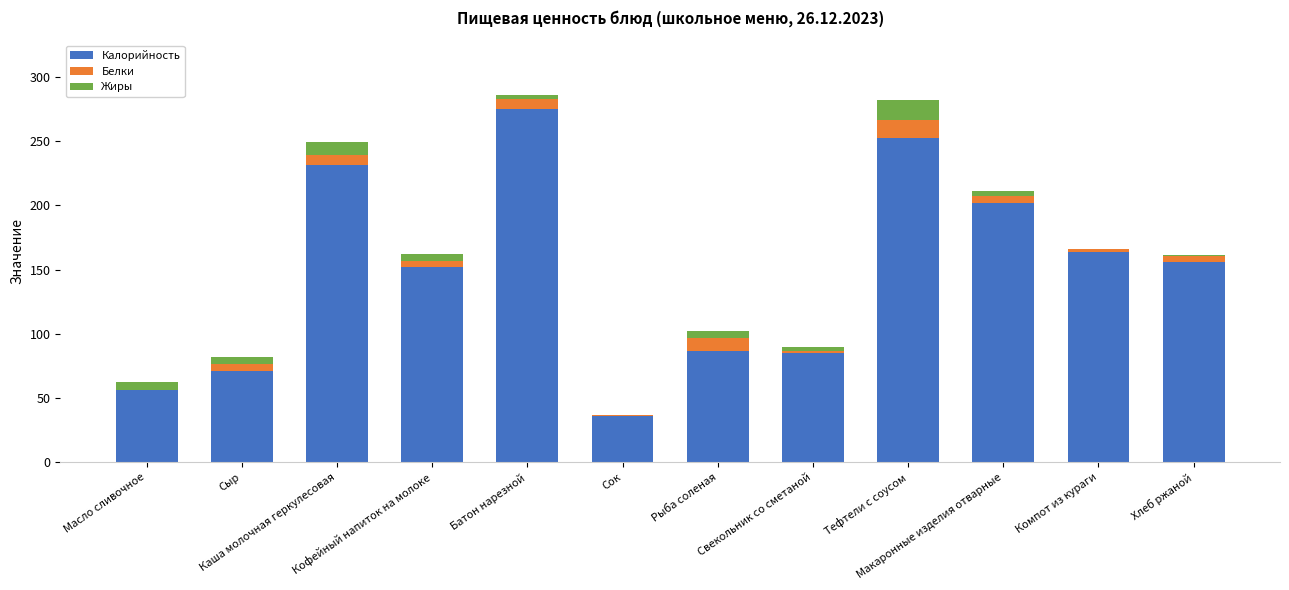

What is the highest value of the Калорийность series?

274.8